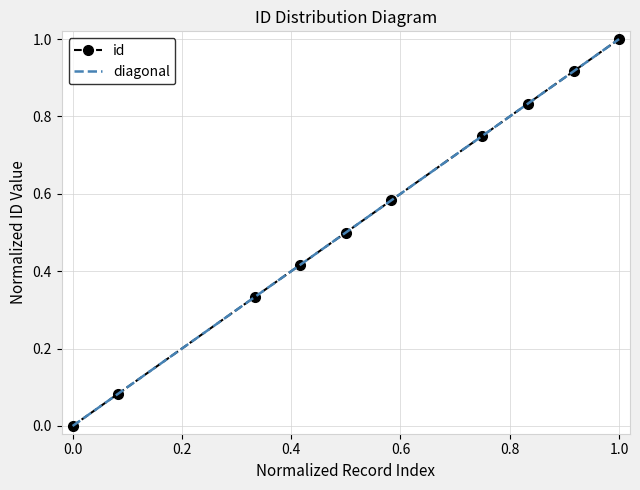

What is the maximum value for id?

1.0